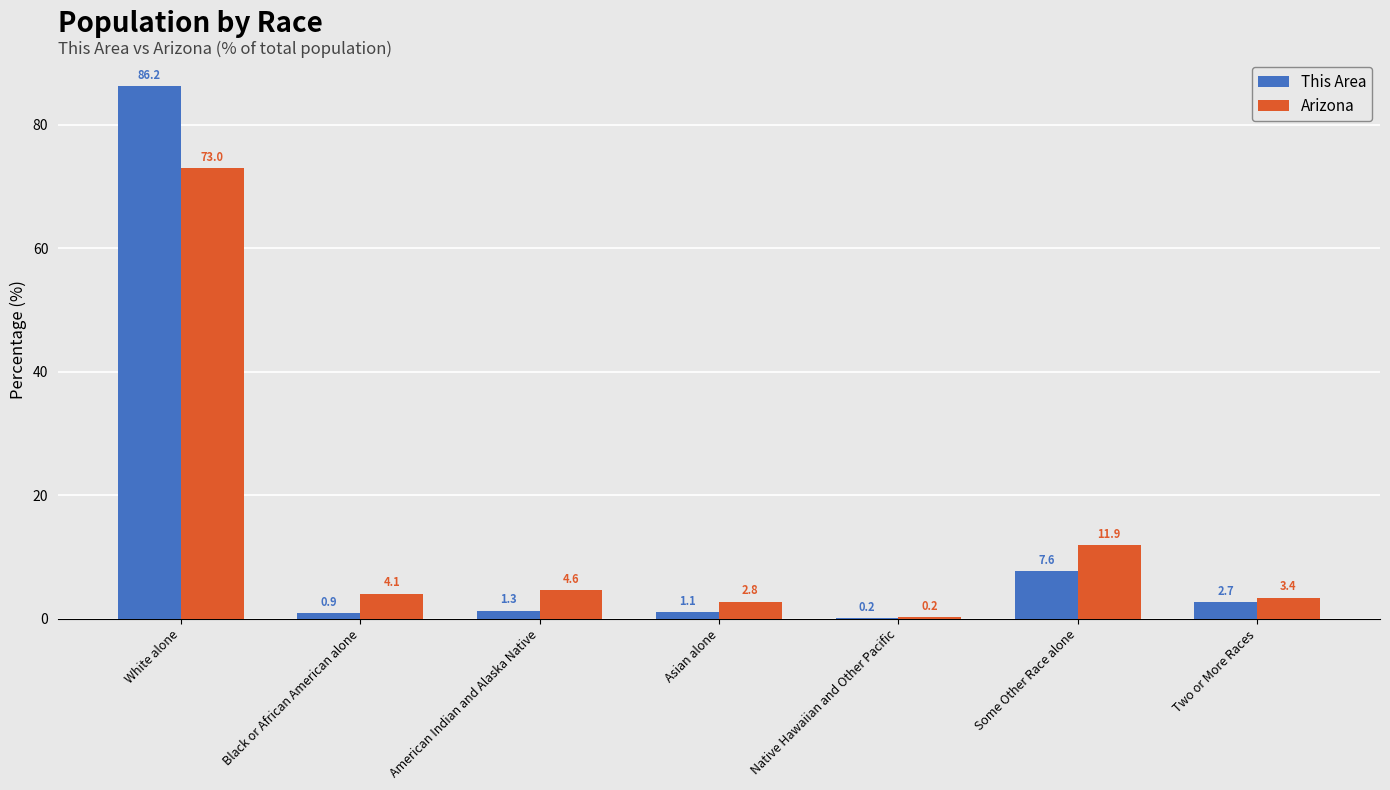

Between American Indian and Alaska Native and Some Other Race alone, which series saw the biggest shift?

Arizona